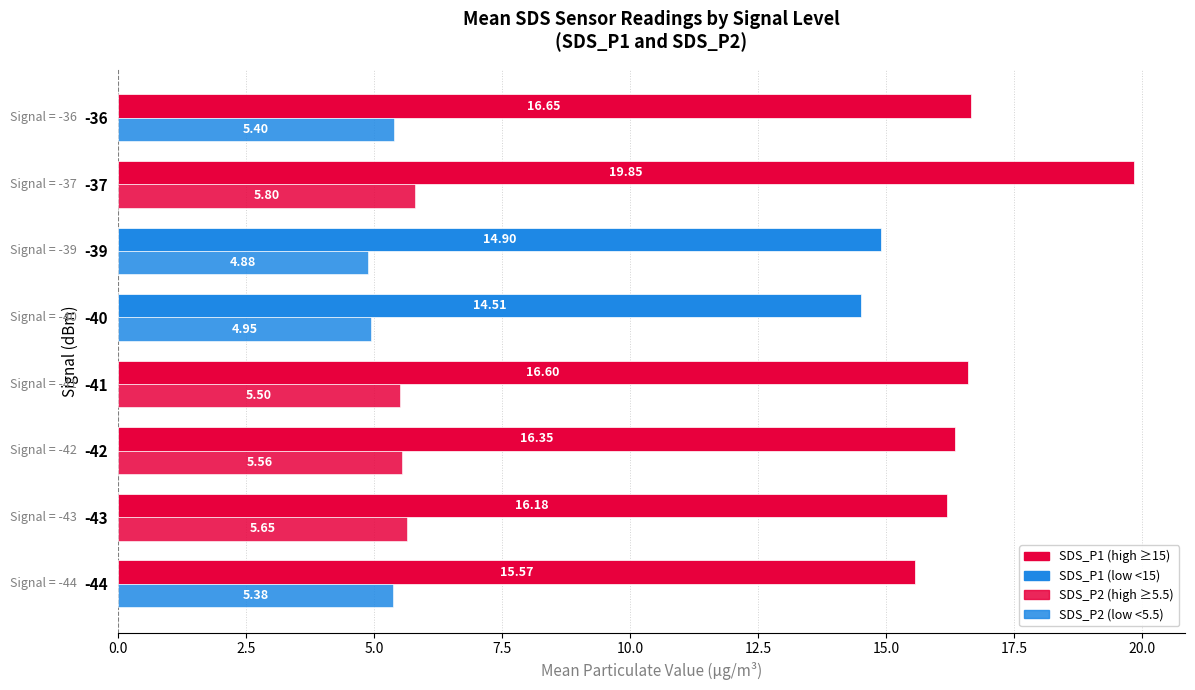

How many categories are shown in the chart?

8